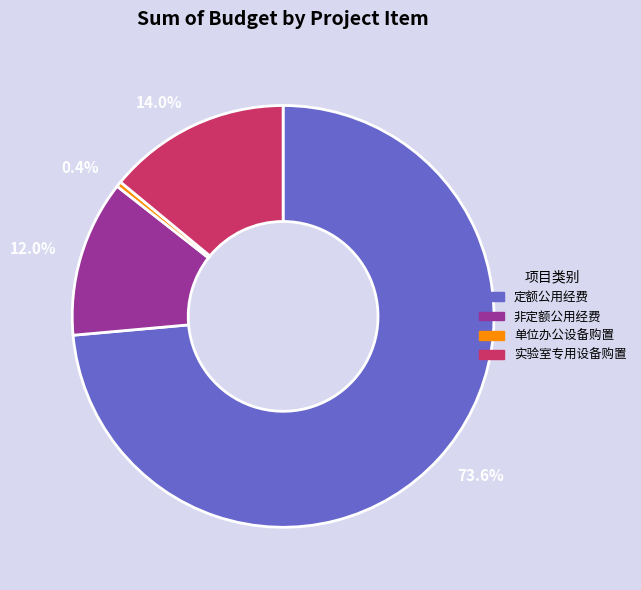

Which slice is the smallest?

0.4%